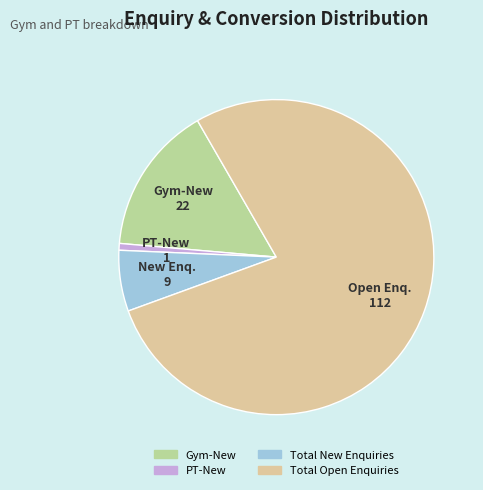

Is there a majority slice in this chart?

Yes